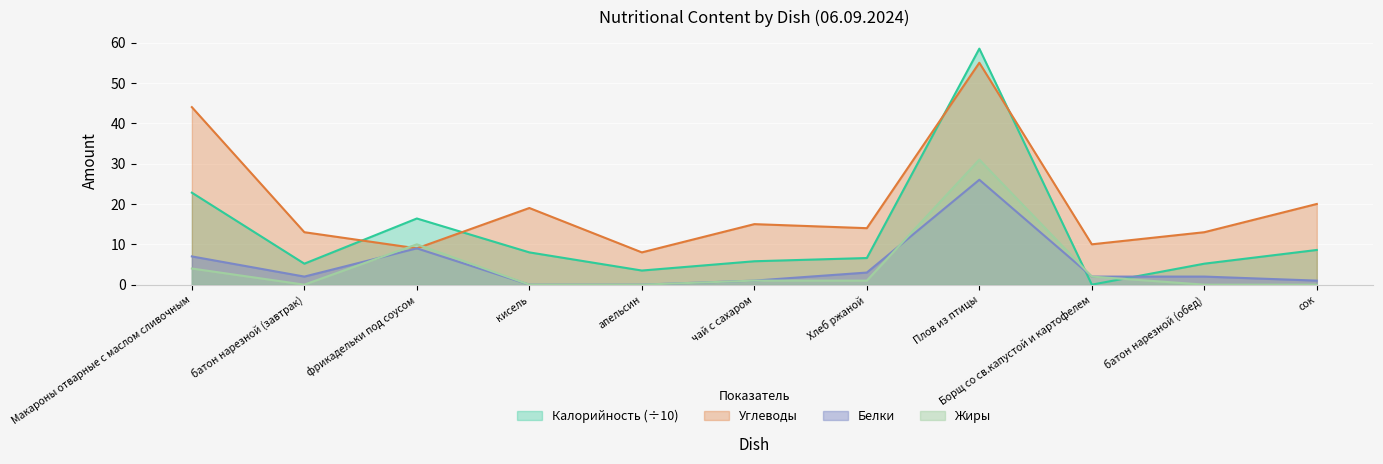

At which category does Белки reach its first local valley?

батон нарезной (завтрак)